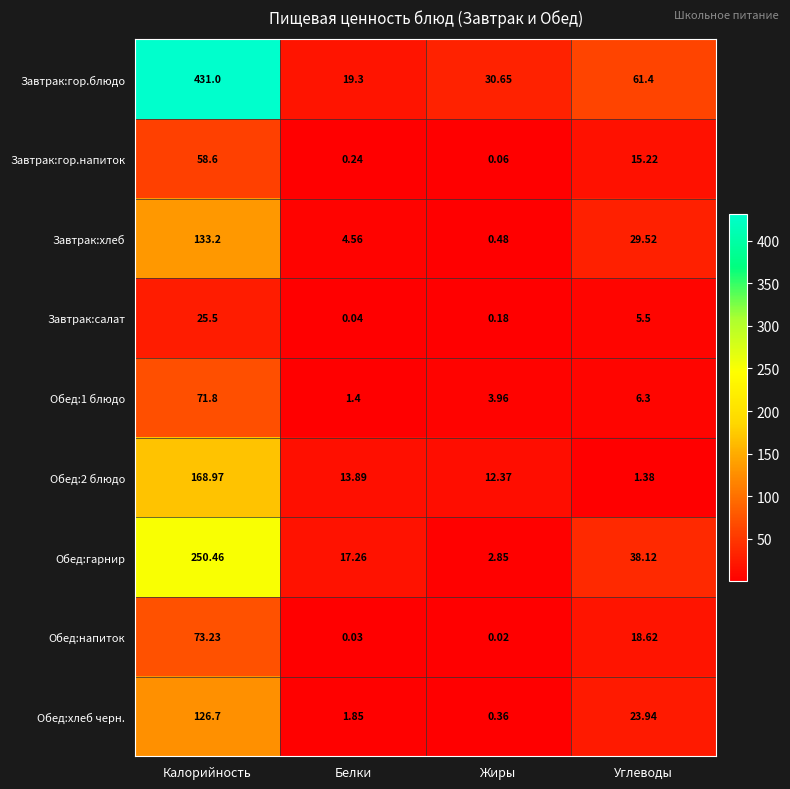

List the labels in order of Обед:напиток value, smallest first.

Жиры, Белки, Углеводы, Калорийность